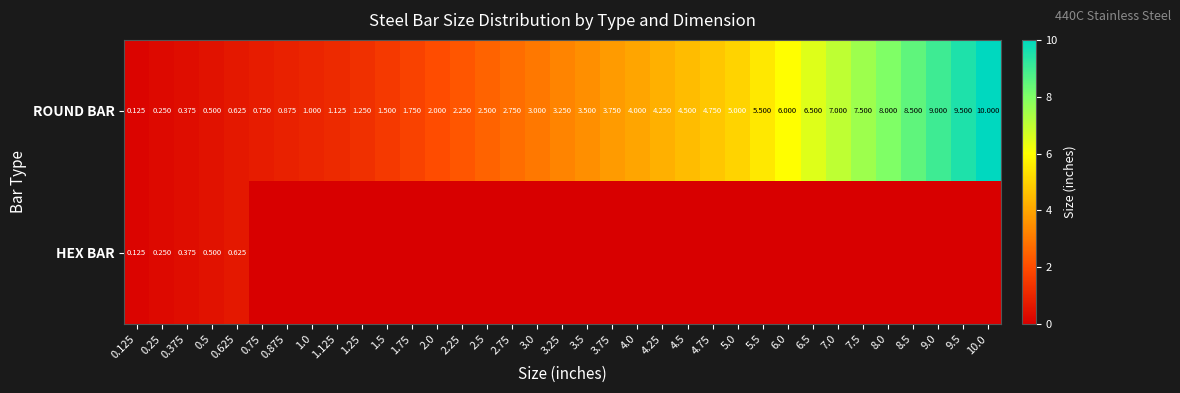

The value of ROUND BAR at 8.0 is 8.0. True or false?

True